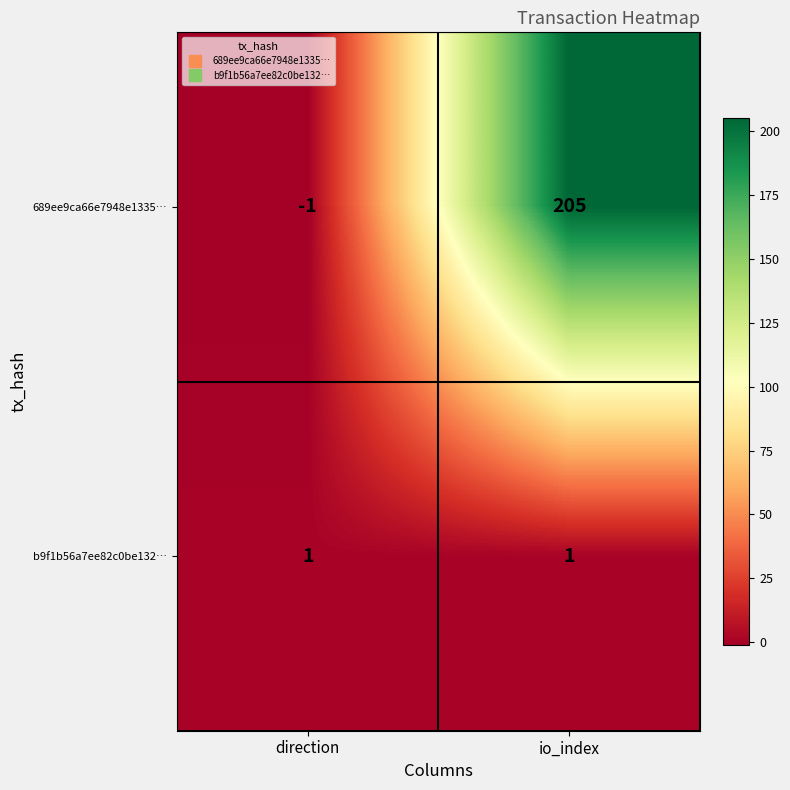

At io_index, list the series in order from smallest to largest.

b9f1b56a7ee82c0be132…, 689ee9ca66e7948e1335…